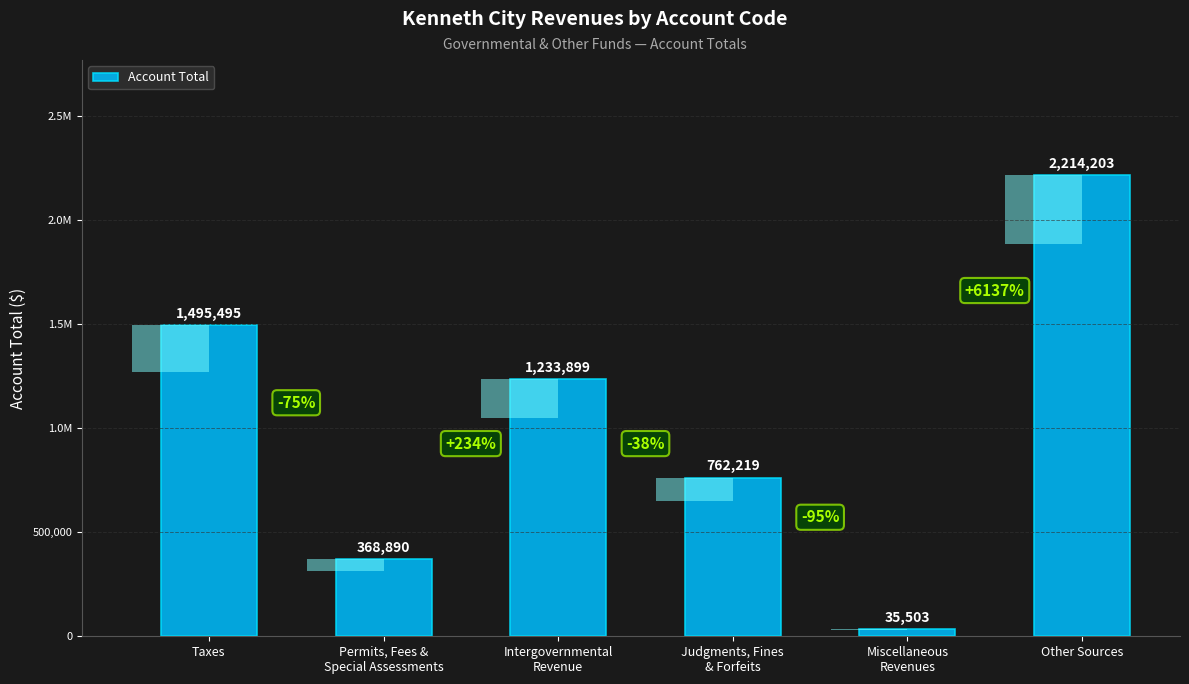

Reading left to right, extract all data points from this chart.

Taxes=1495495	Permits, Fees &
Special Assessments=368890	Intergovernmental
Revenue=1233899	Judgments, Fines
& Forfeits=762219	Miscellaneous
Revenues=35503	Other Sources=2214203